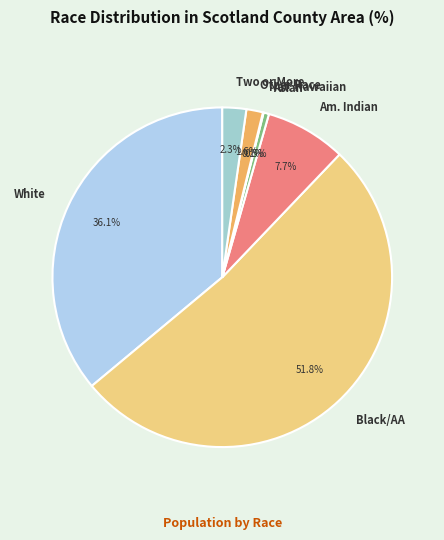

Approximately how many times larger is the value at White compared to Am. Indian?

4.7